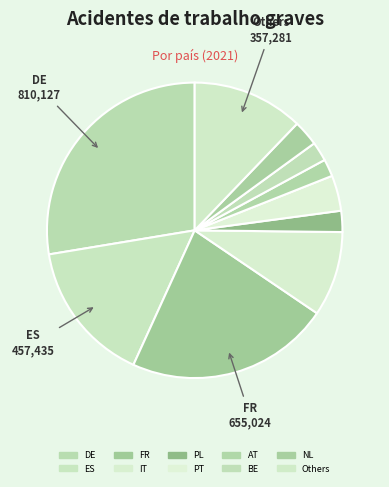

How many segments does this pie chart have?

10